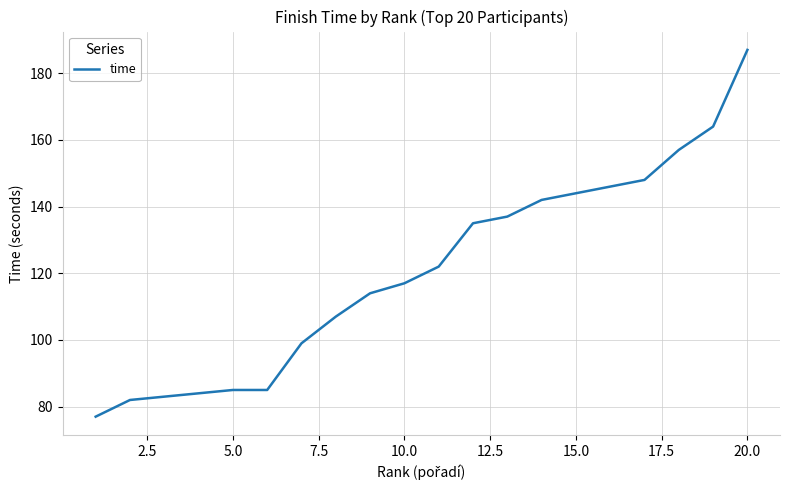

What is the greatest value displayed?

187